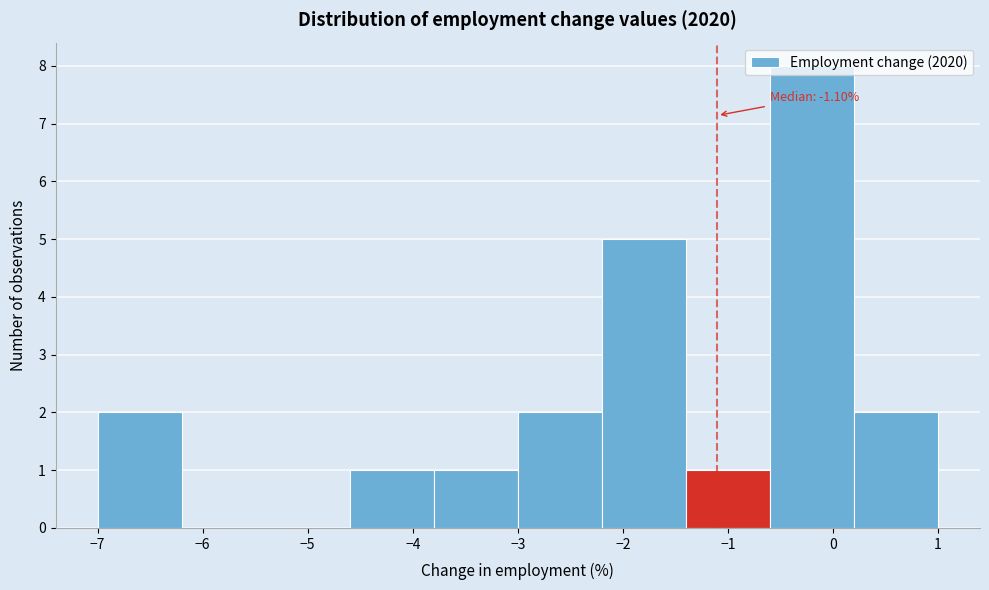

Which range on the x-axis has the tallest bar?

-0.6 to 0.2